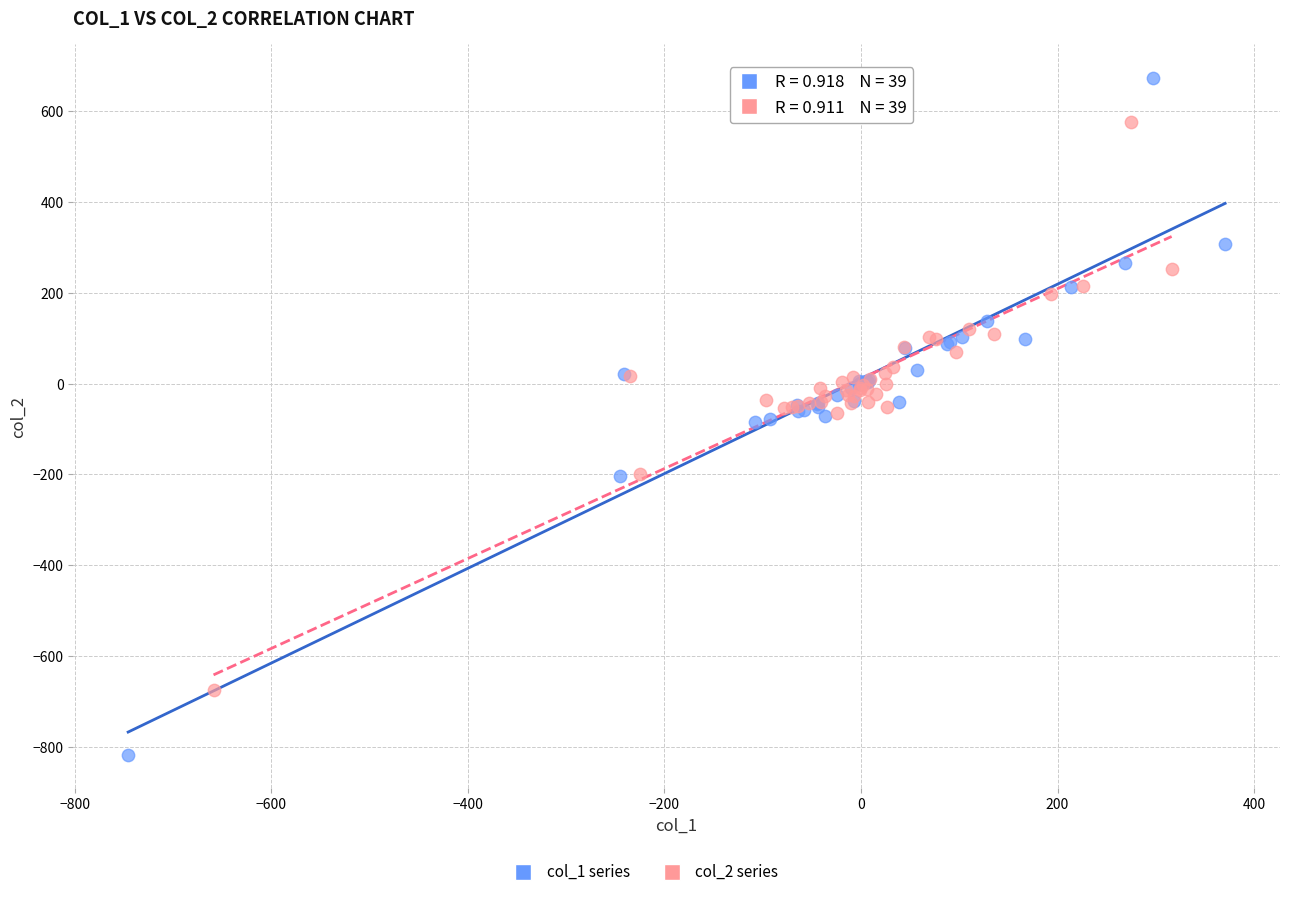

Which series has the widest spread of Y values?

col_1 series